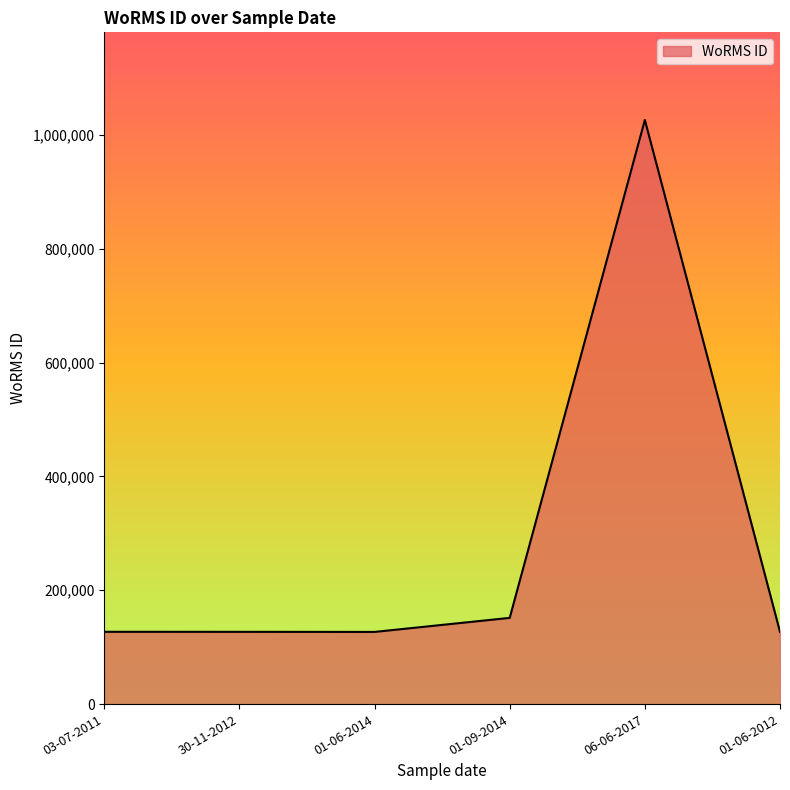

Where is the data nearest to the value 576705?

01-09-2014